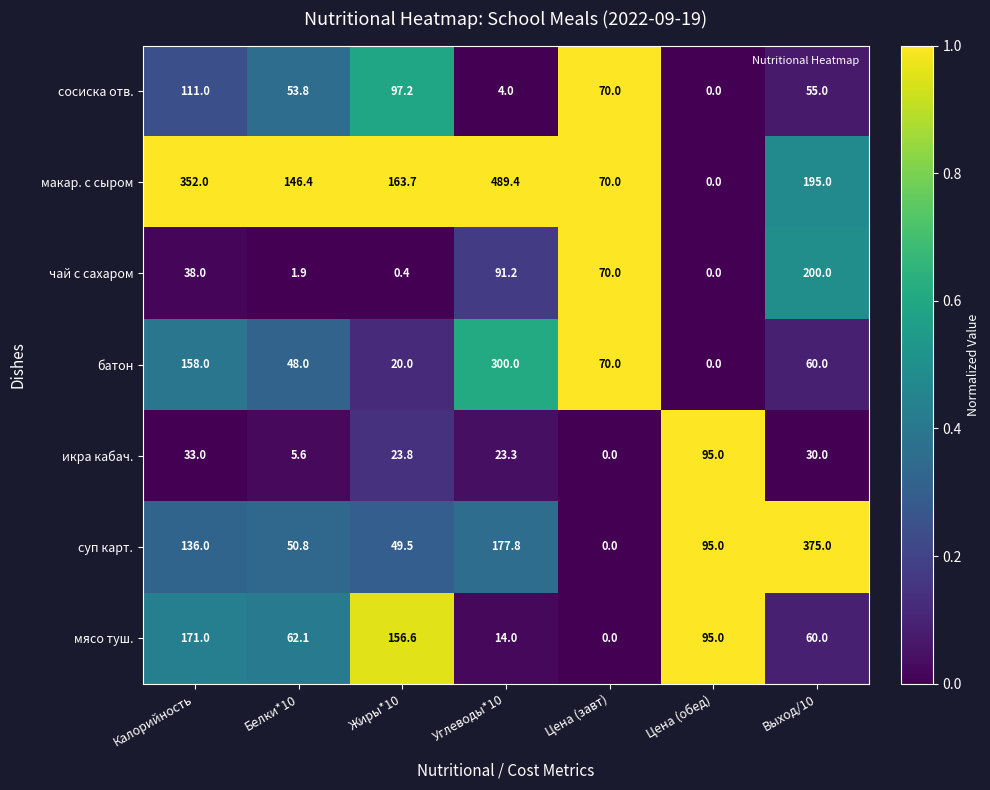

How many distinct data groups are displayed?

7